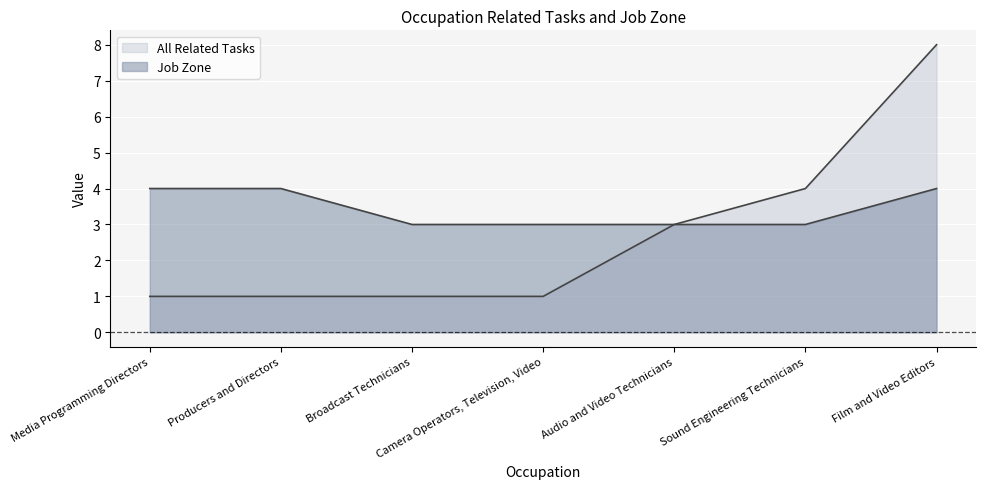

True or false: Job Zone has a value of 5 at Sound Engineering Technicians.

False